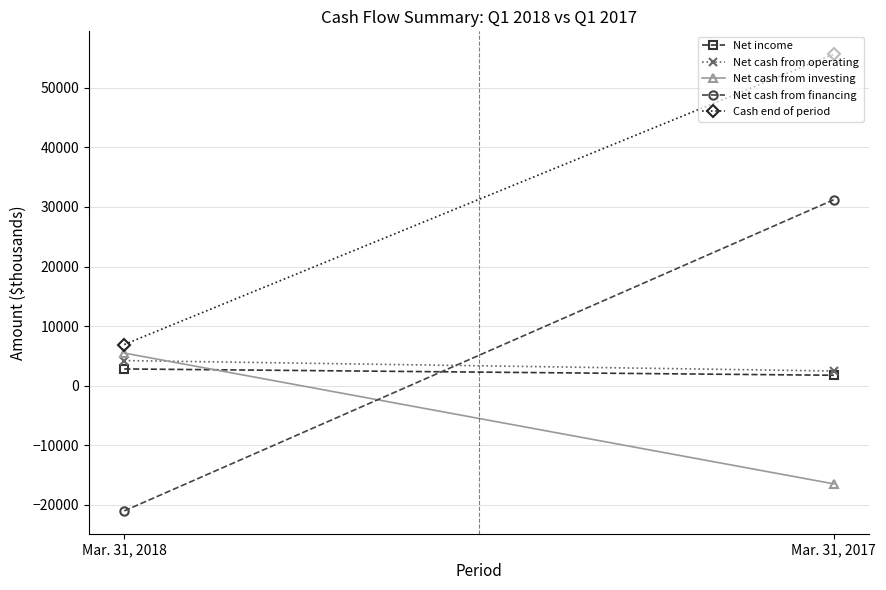

Which category has the highest value in the Cash end of period series?

Mar. 31, 2017